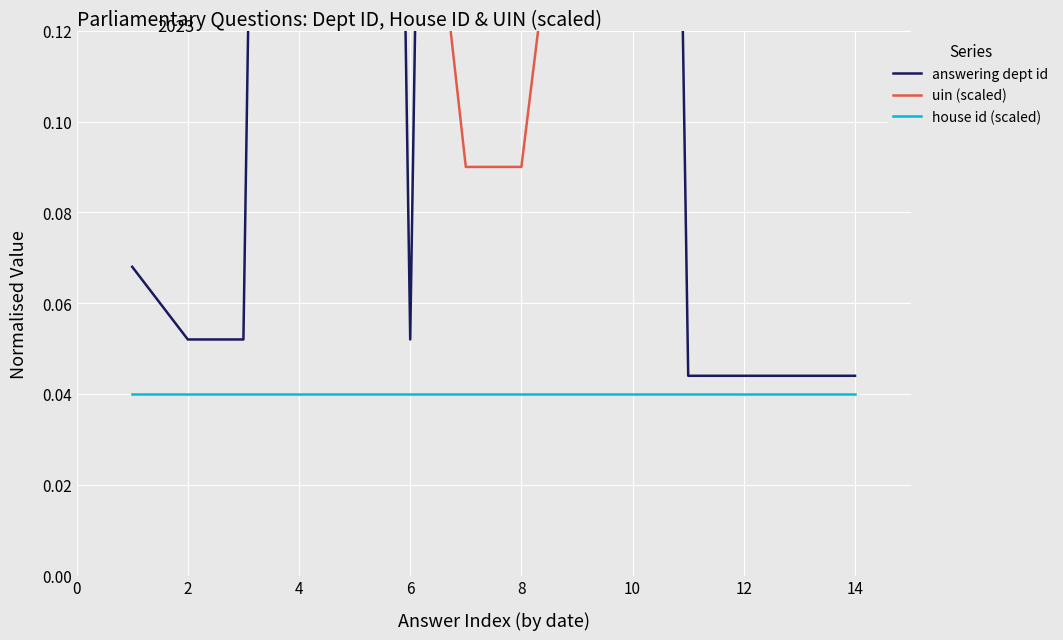

What are all the series names shown in the legend?

answering dept id, uin (scaled), house id (scaled)